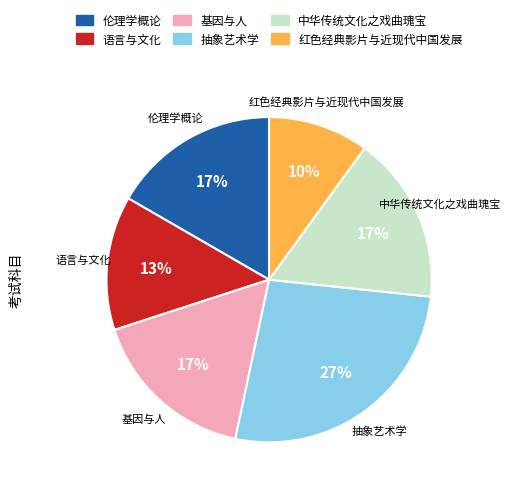

What is the smallest slice in the pie chart?

红色经典影片与近现代中国发展